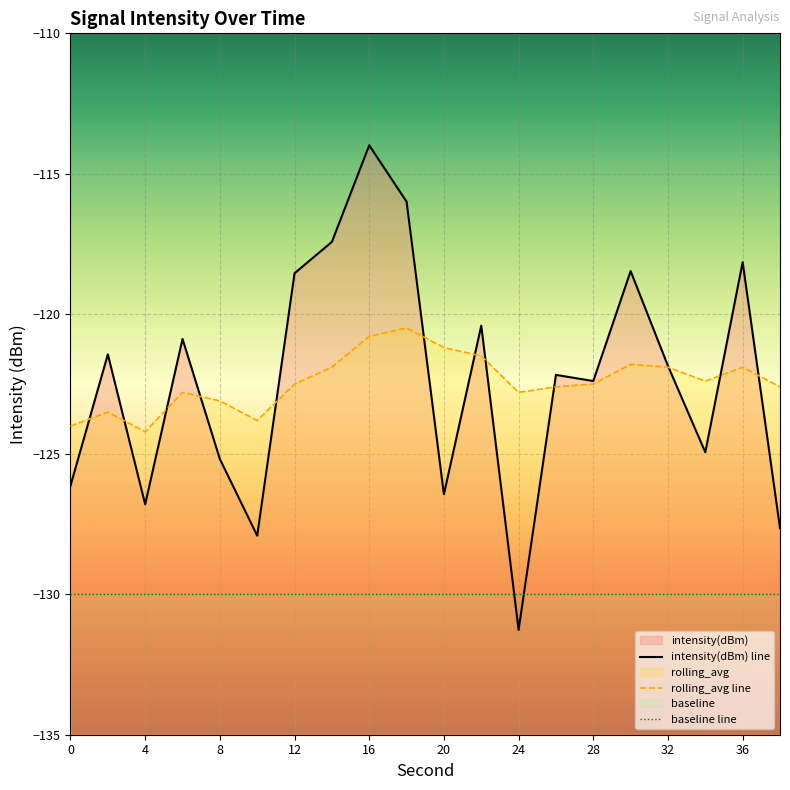

Reading left to right, transcribe all the data shown in this chart.

intensity(dBm) line: -126.1	-121.4	-126.8	-120.9	-125.2	-127.9	-118.6	-117.4	-114.0	-116.0	-126.4	-120.4	-131.3	-122.2	-122.4	-118.5	-121.9	-124.9	-118.2	-127.6
rolling_avg line: -124.0	-123.5	-124.2	-122.8	-123.1	-123.8	-122.5	-121.9	-120.8	-120.5	-121.2	-121.5	-122.8	-122.6	-122.5	-121.8	-121.9	-122.4	-121.9	-122.6
baseline line: -130.0	-130.0	-130.0	-130.0	-130.0	-130.0	-130.0	-130.0	-130.0	-130.0	-130.0	-130.0	-130.0	-130.0	-130.0	-130.0	-130.0	-130.0	-130.0	-130.0